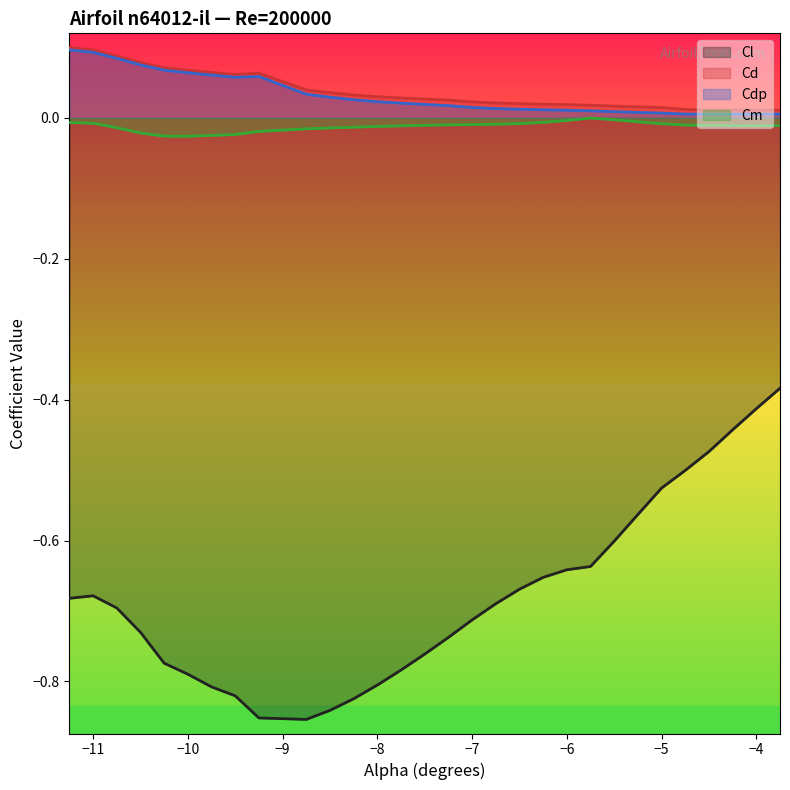

Rank the series by their maximum value, from highest to lowest.

Cd, Cdp, Cm, Cl